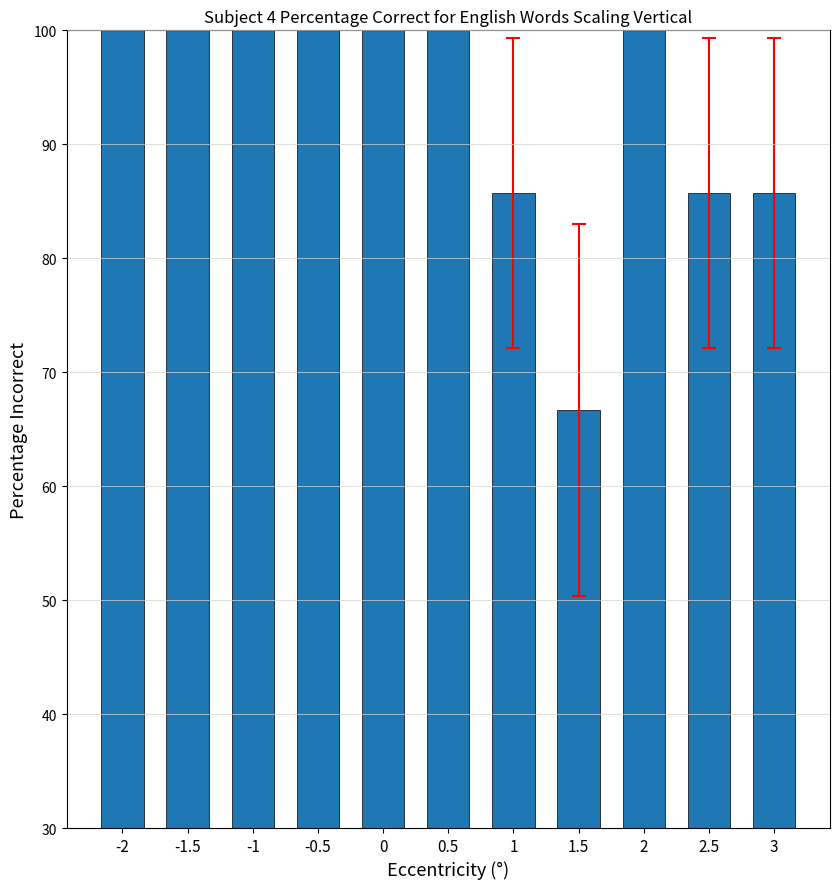

What is the change in value from -1.5 to 3?

-14.3